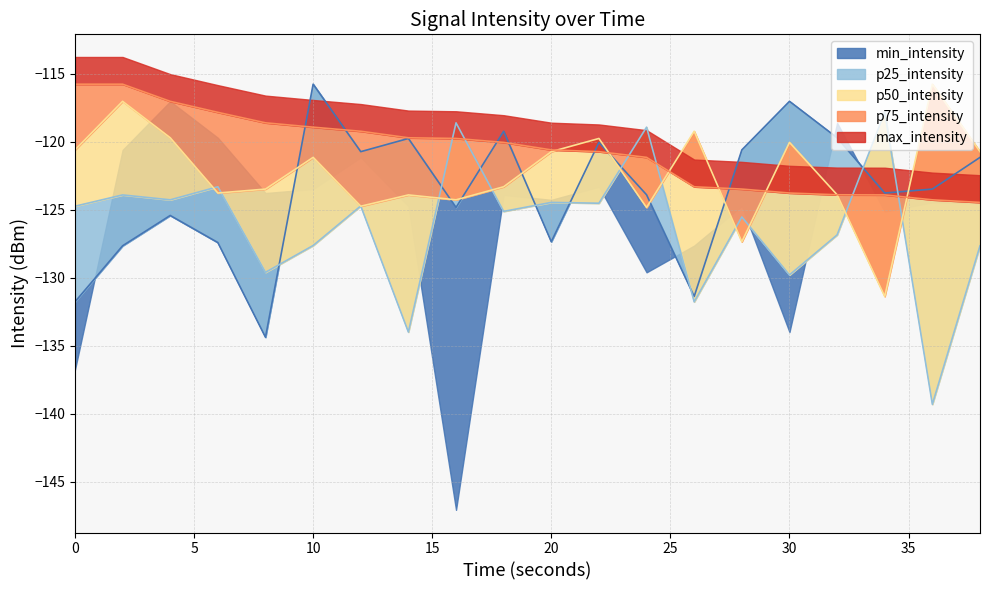

True or false: p75_intensity and p25_intensity cross at least once.

True